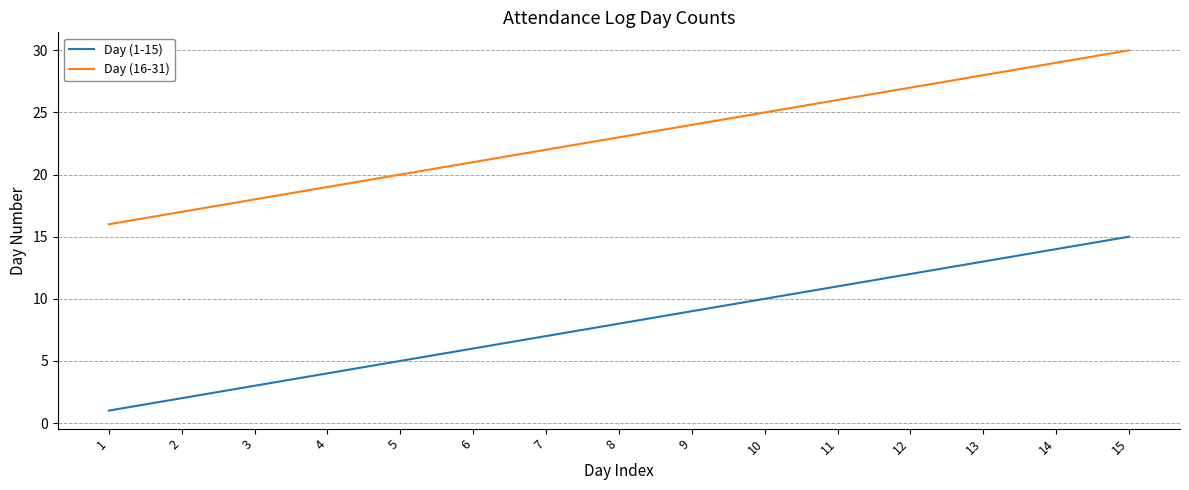

Reading right to left, extract all data points from this chart.

Day (1-15): 15=15	14=14	13=13	12=12	11=11	10=10	9=9	8=8	7=7	6=6	5=5	4=4	3=3	2=2	1=1
Day (16-31): 15=30	14=29	13=28	12=27	11=26	10=25	9=24	8=23	7=22	6=21	5=20	4=19	3=18	2=17	1=16